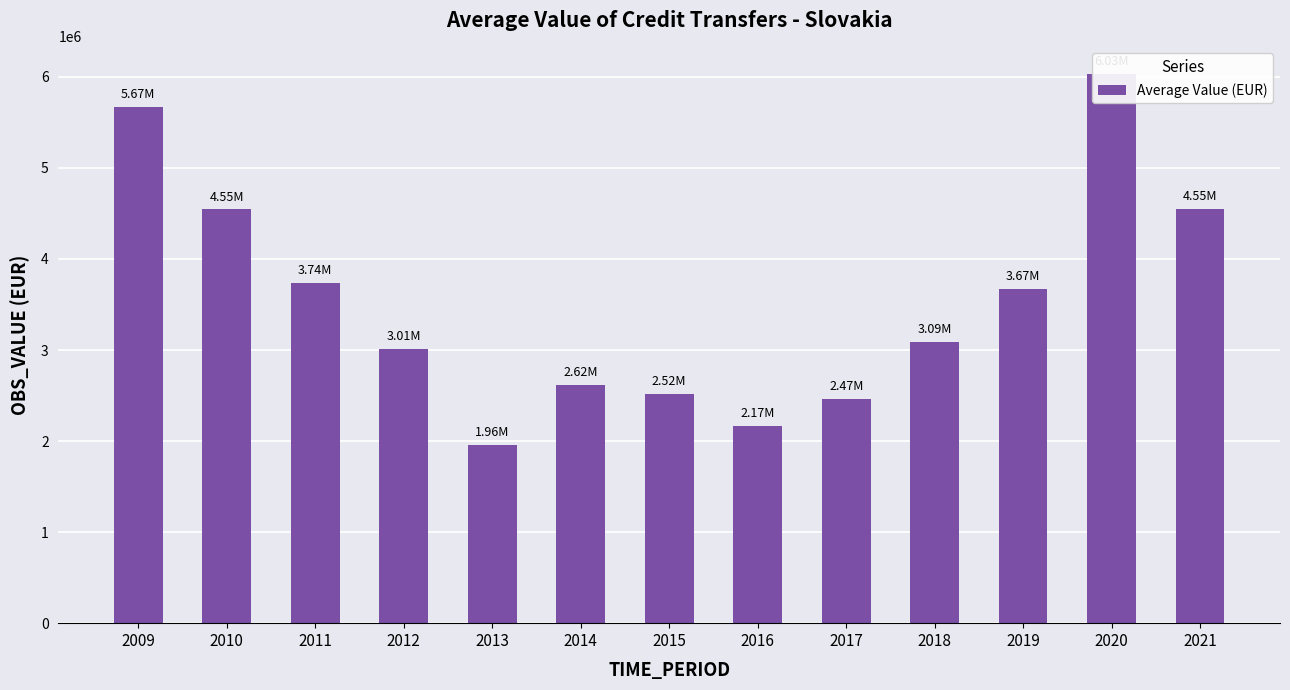

Reading right to left, what are all the values shown in this chart?

4549018.3	6033020.1	3670170.7	3088547.9	2465162.2	2168832.0	2517000.0	2620171.9	1960118.8	3011810.0	3741235.3	4548306.7	5670205.7